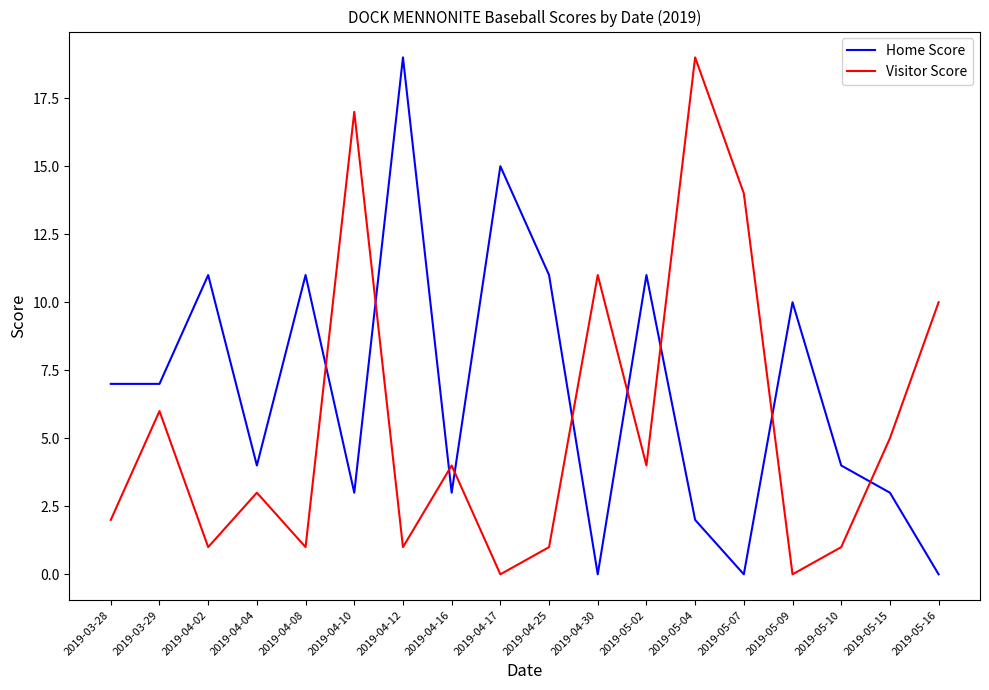

True or false: Home Score has a value of 1 at 2019-03-28.

False